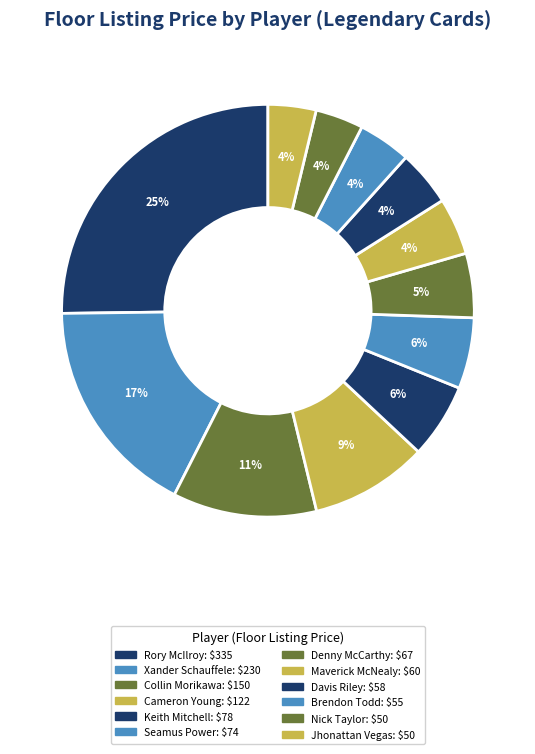

Rank the categories by value from highest to lowest.

Rory McIlroy, Xander Schauffele, Collin Morikawa, Cameron Young, Keith Mitchell, Seamus Power, Denny McCarthy, Maverick McNealy, Davis Riley, Brendon Todd, Nick Taylor, Jhonattan Vegas